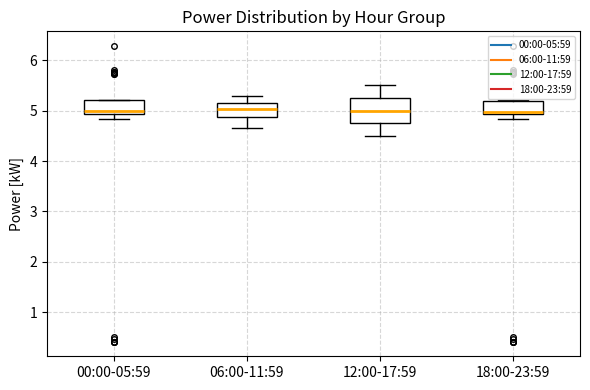

Which box is the tallest, from its lower edge to its upper edge?

12:00-17:59